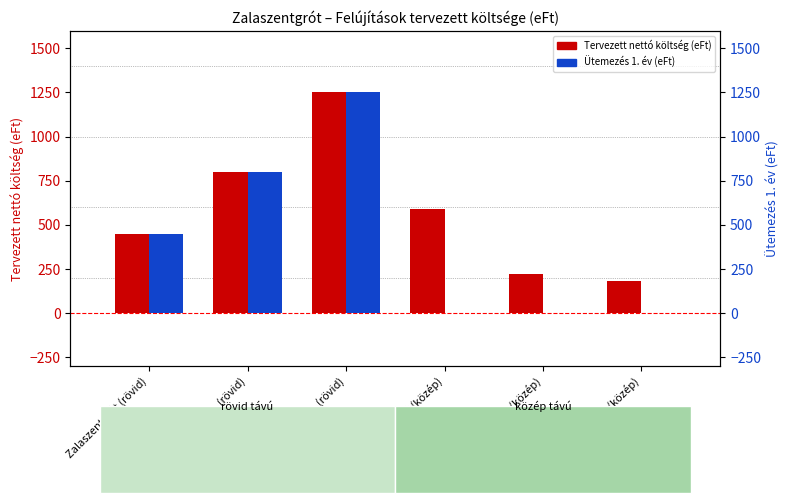

How many data points does each series have?

6